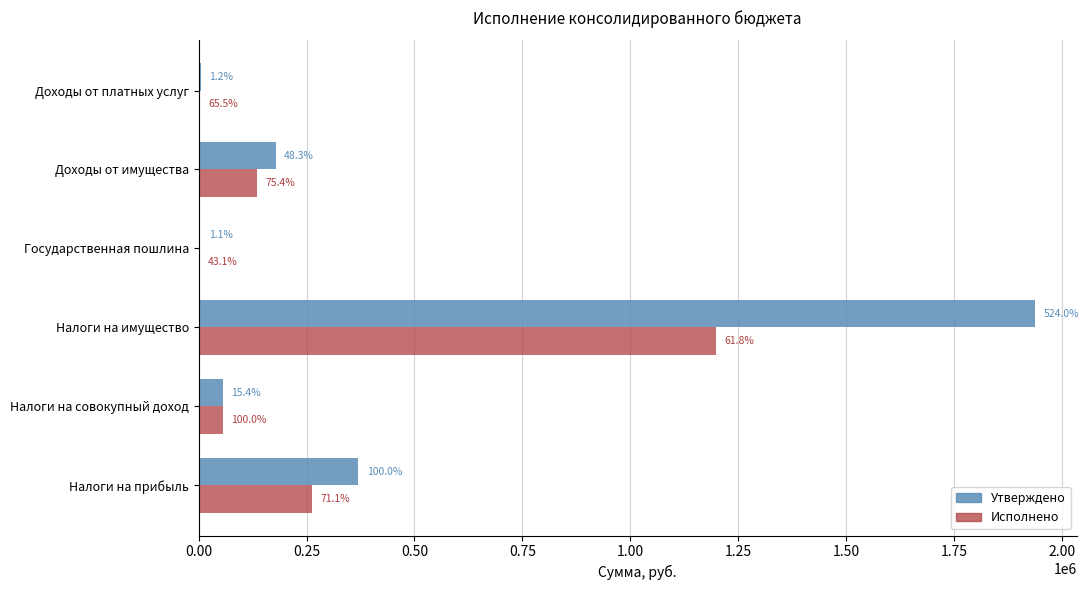

What are all the series names shown in the legend?

Утверждено, Исполнено